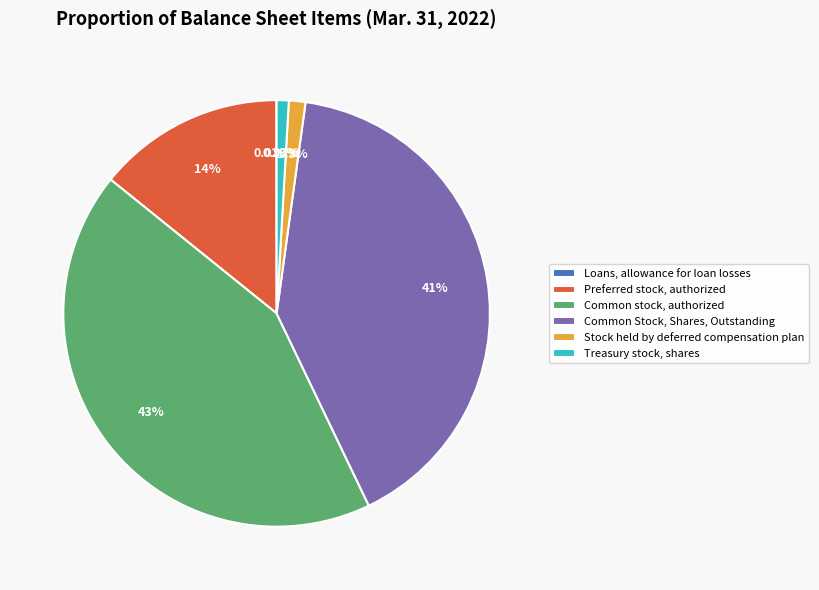

Which slice is the largest?

Common stock, authorized